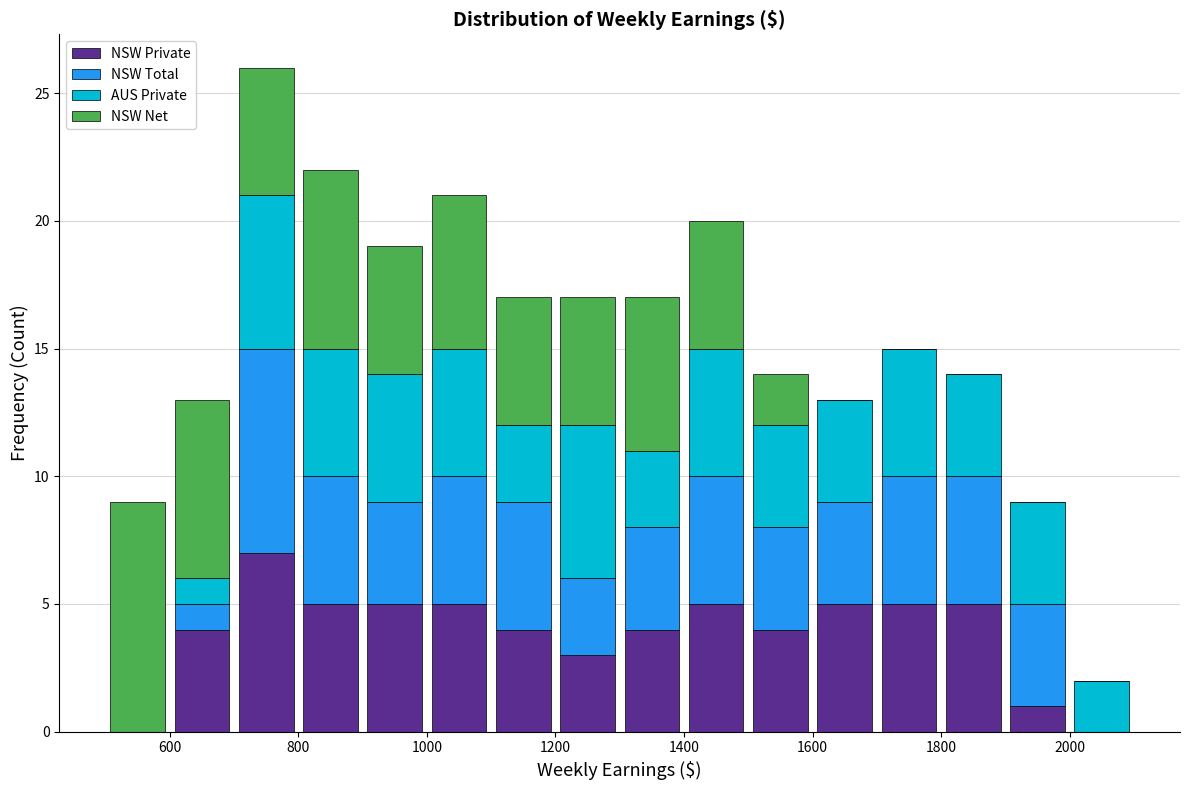

Reading left to right, transcribe this chart: for each stacked bar, give the range it covers on the x-axis and its total height. The values are not printed on the chart, so give them approximately, as read against the axis.

500 to 600: 9
600 to 700: 13
700 to 800: 26
800 to 900: 22
900 to 1000: 19
1000 to 1100: 21
1100 to 1200: 17
1200 to 1300: 17
1300 to 1400: 17
1400 to 1500: 20
1500 to 1600: 14
1600 to 1700: 13
1700 to 1800: 15
1800 to 1900: 14
1900 to 2000: 9
2000 to 2100: 2